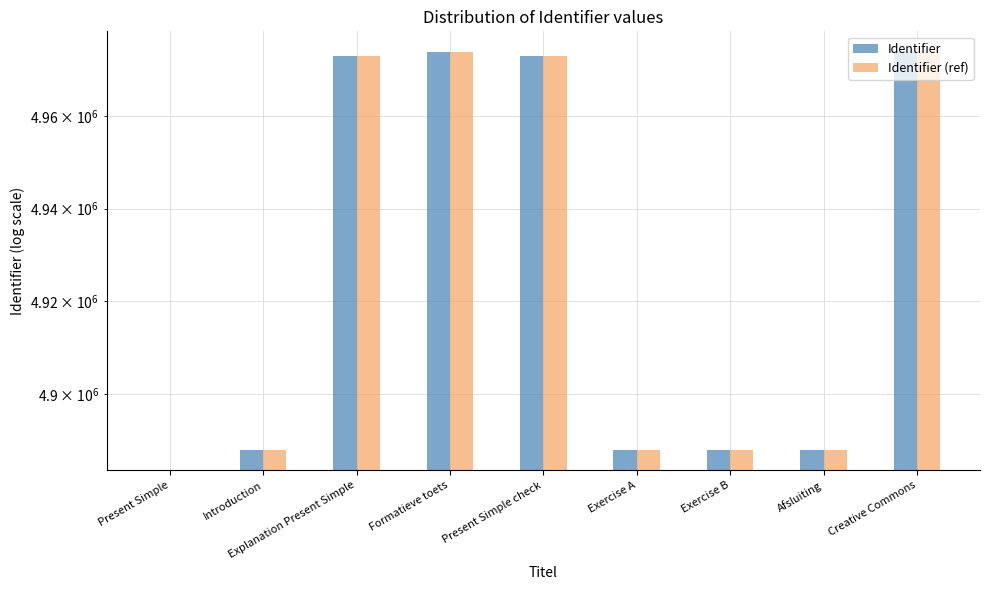

The value of Identifier (ref) at Formatieve toets is 3448780. True or false?

False